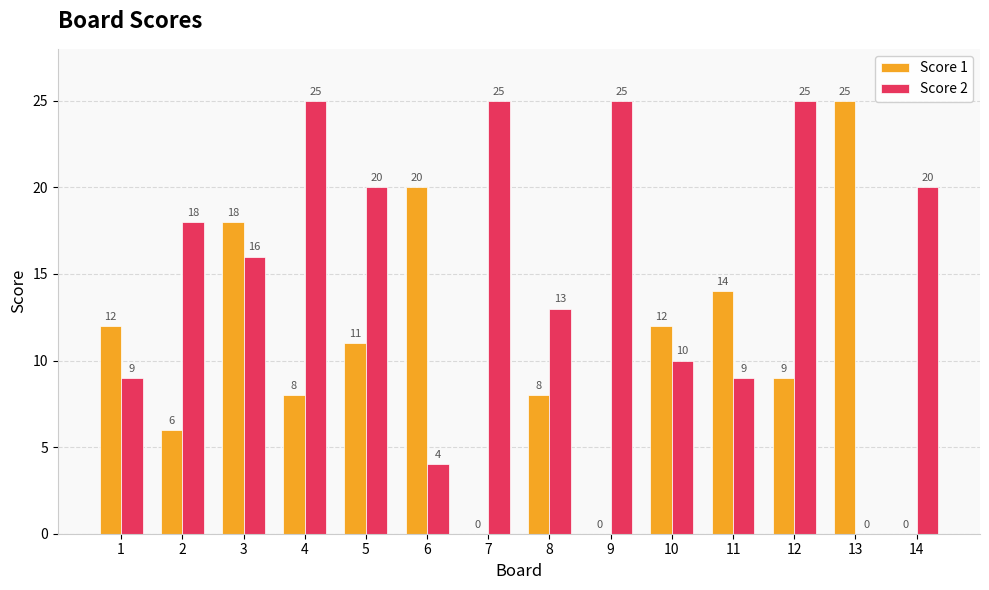

What value does the Score 2 series have at 4, to the nearest 5?

25